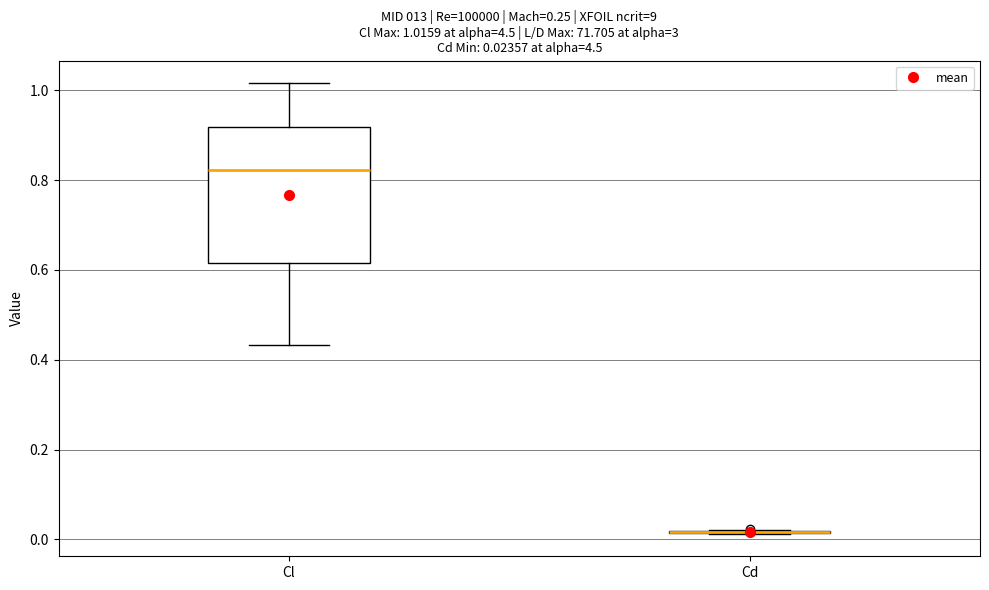

Which box is the tallest, from its lower edge to its upper edge?

Cl